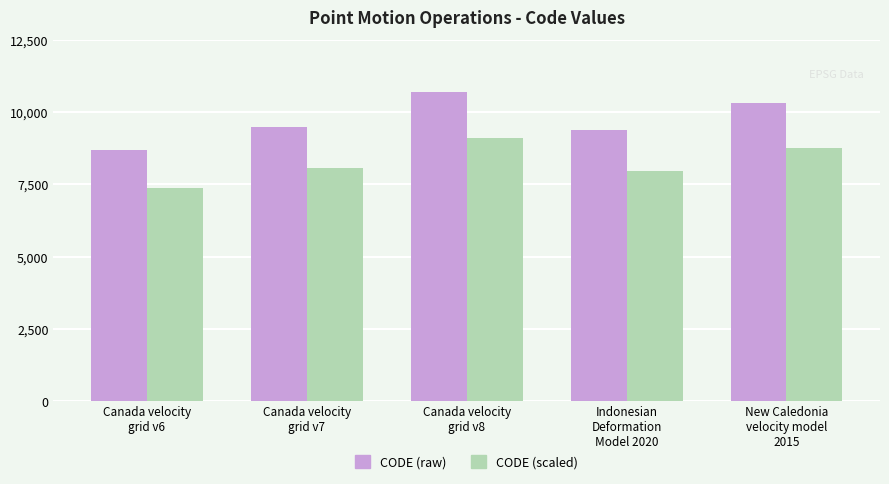

What is the label of the 3rd bar from the right?

Canada velocity
grid v8